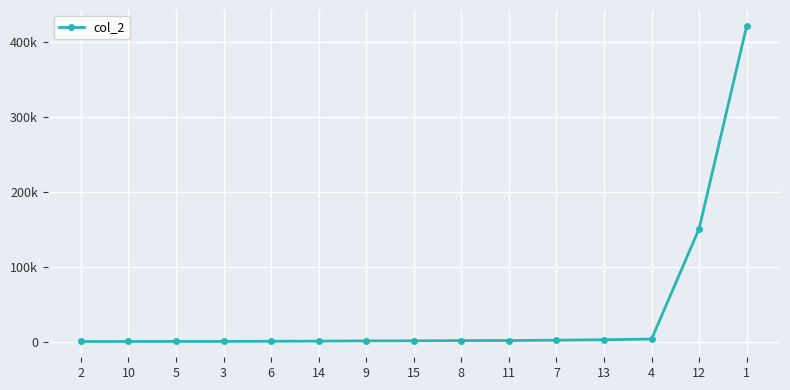

What is the label of the 7th point from the right?

8